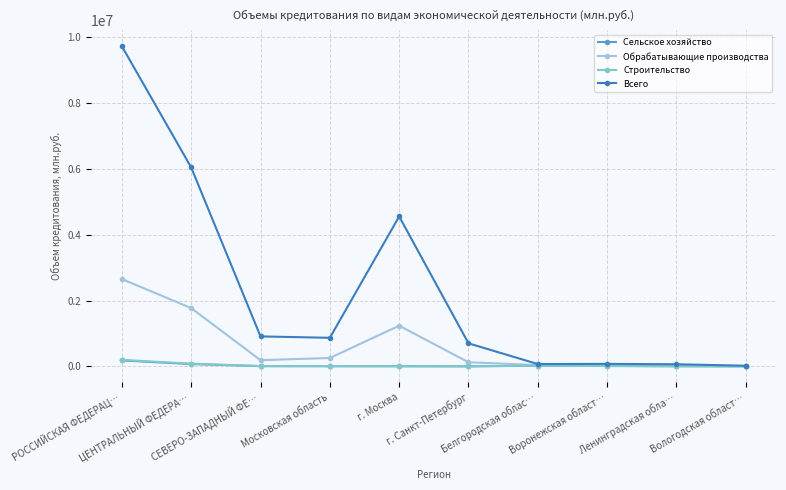

Which series has the largest range (max minus min)?

Всего